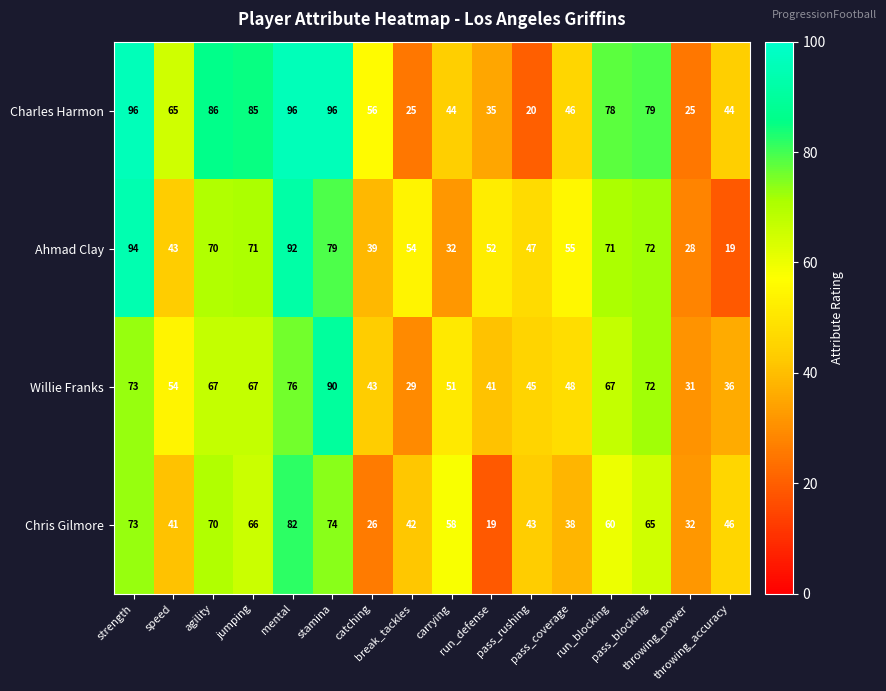

What is the difference between the maximum and second lowest values in the Willie Franks series?

59